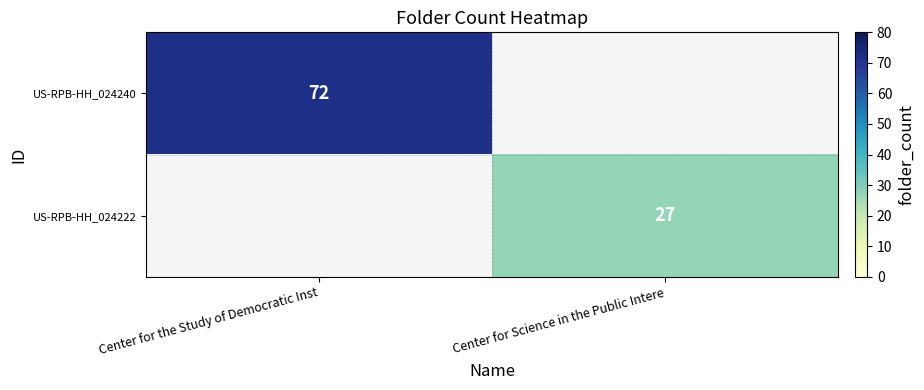

What is the greatest value displayed?

72.0